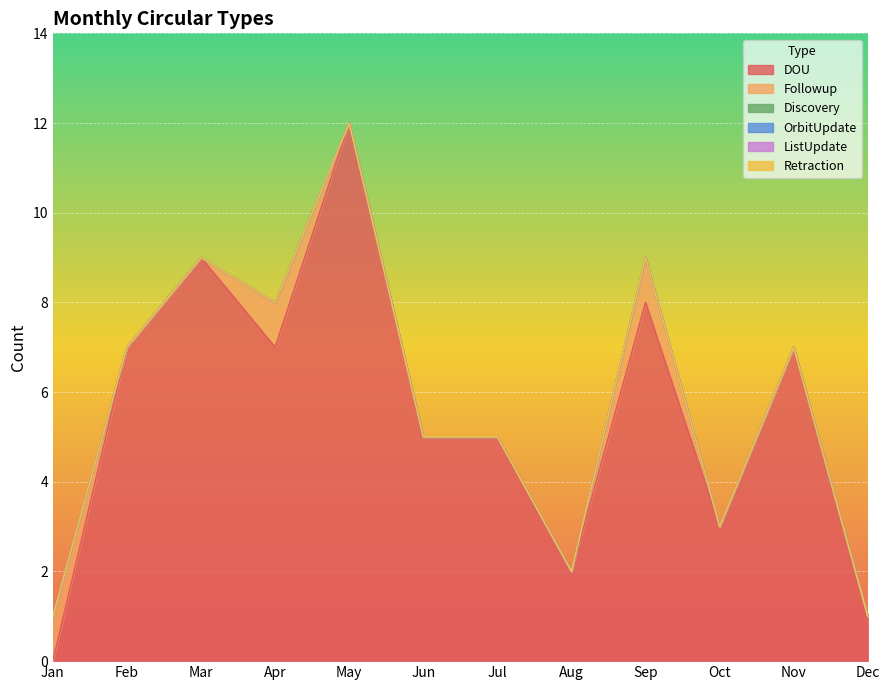

What is the value of the DOU point at the 10th from the left?

3